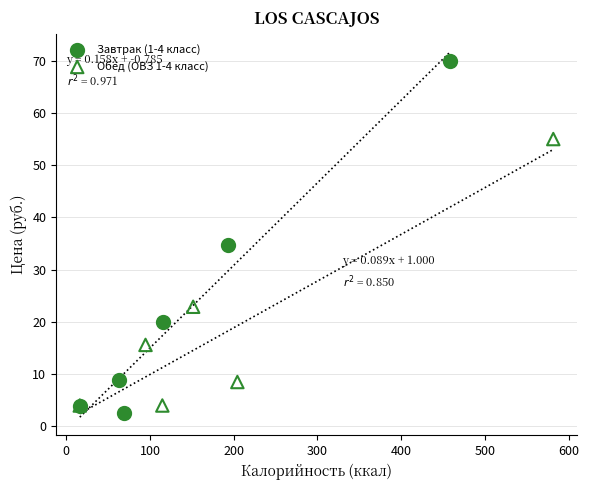

Which series contains the highest Y value?

Завтрак (1-4 класс)